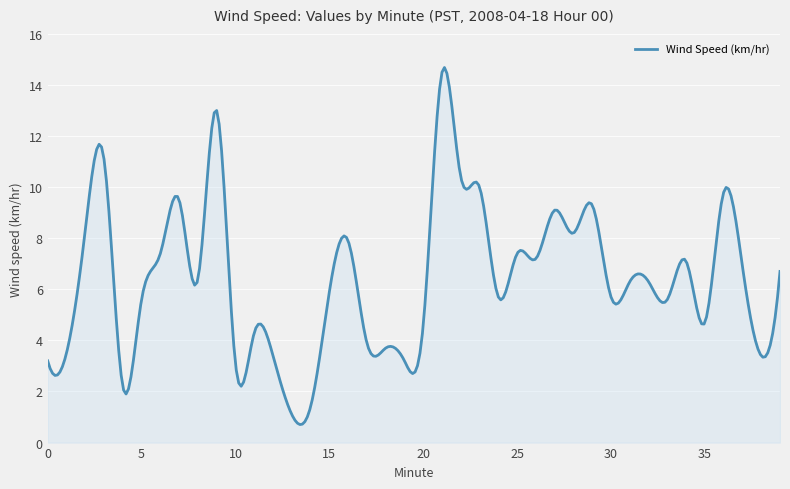

How many distinct data groups are displayed?

1